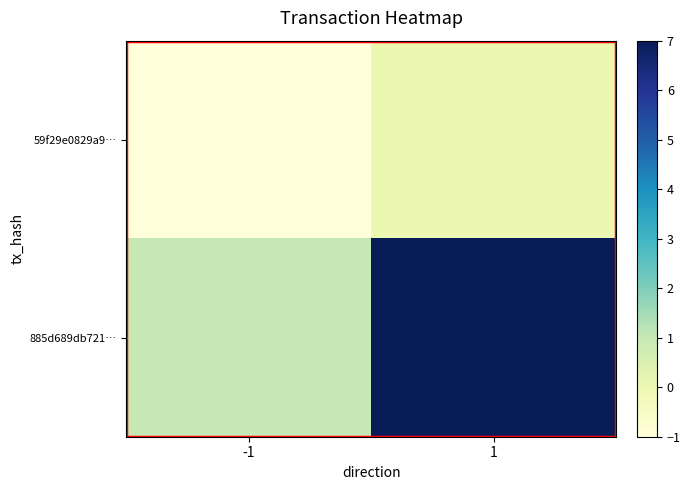

Which series has the largest total across all categories?

885d689db721…